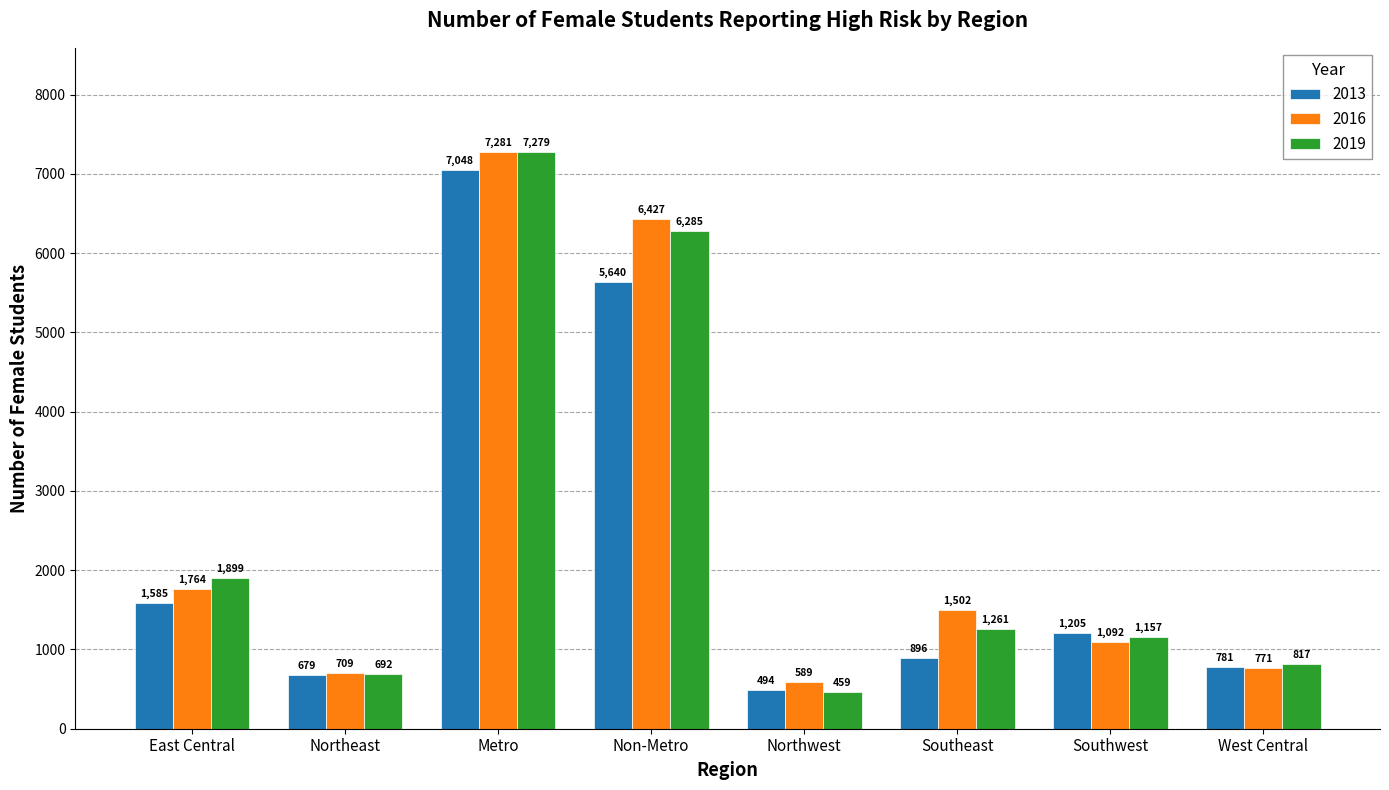

Is the value of 2019 at Metro greater than the value of 2013 at East Central?

Yes